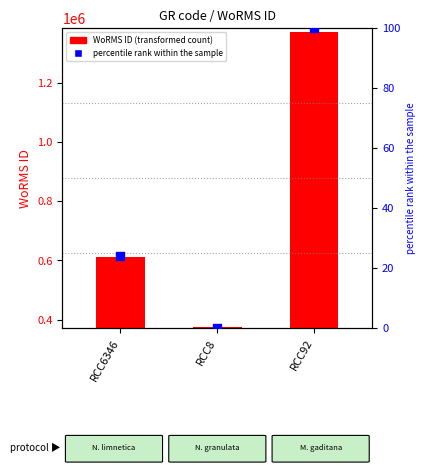

Which series contains the lowest Y value?

percentile rank within the sample